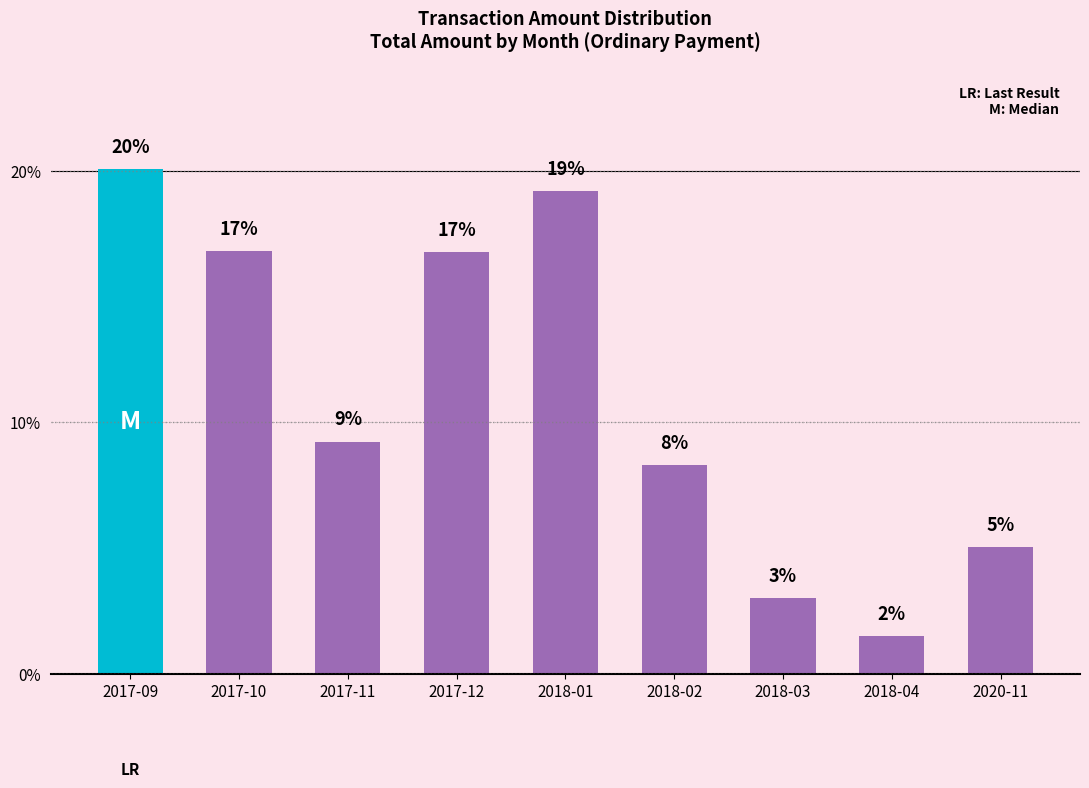

What is the smallest value displayed?

1.5